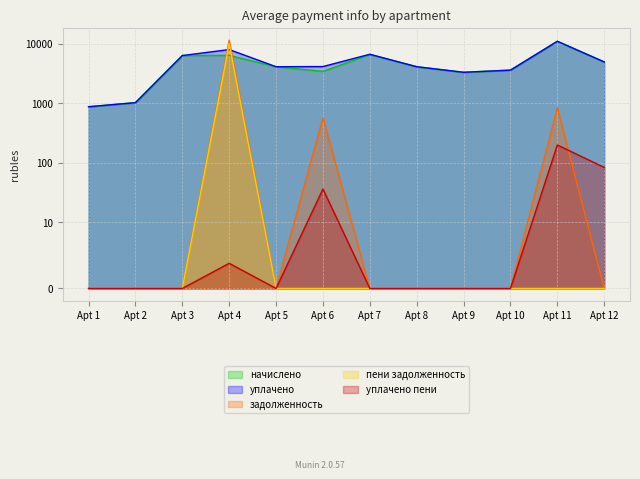

Rank the series at Apt 4 from highest to lowest value.

задолженность, пени задолженность, уплачено, начислено, уплачено пени